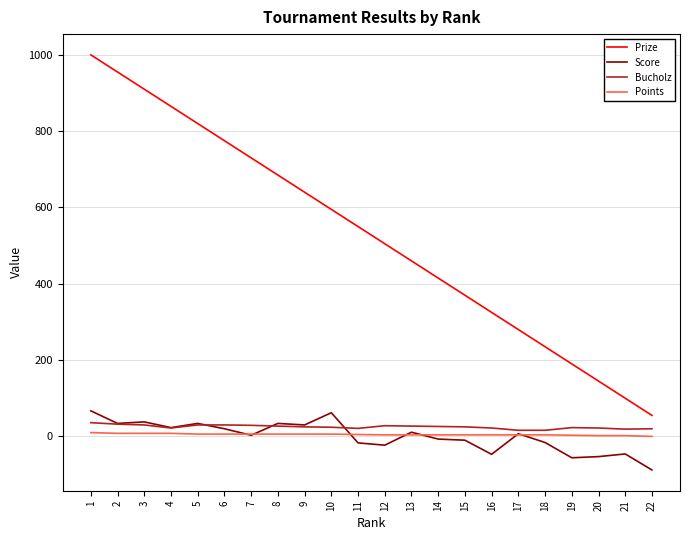

The value of Prize at 10 is 595. True or false?

True